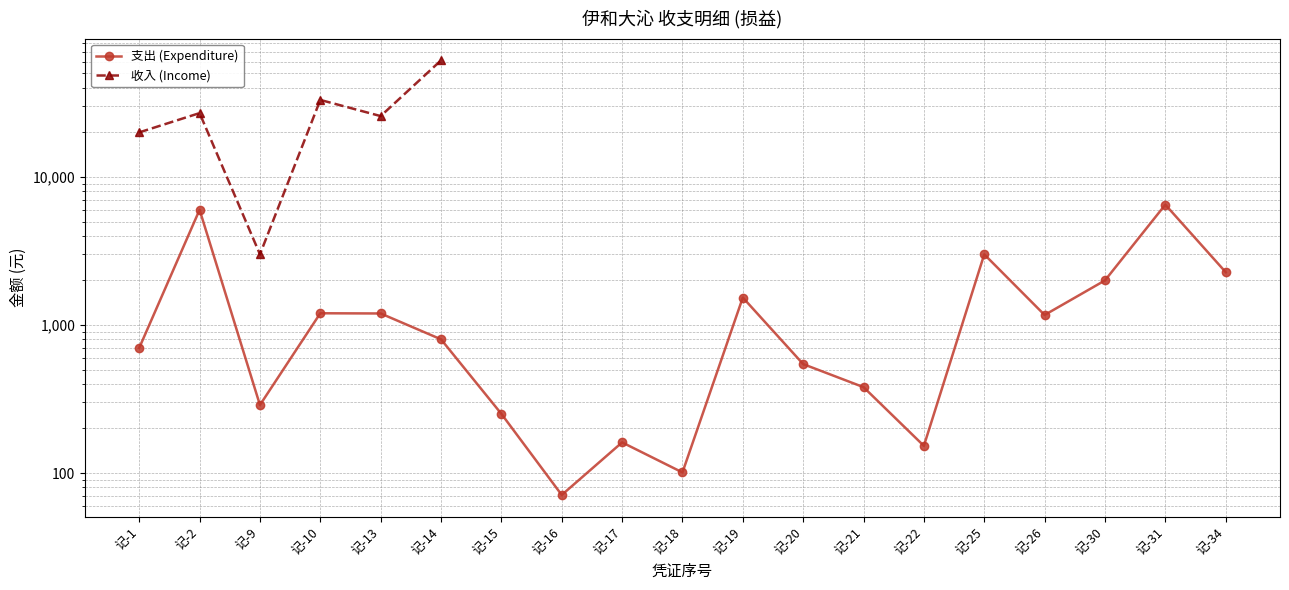

How many interior local valleys does the 收入 (Income) series have?

2